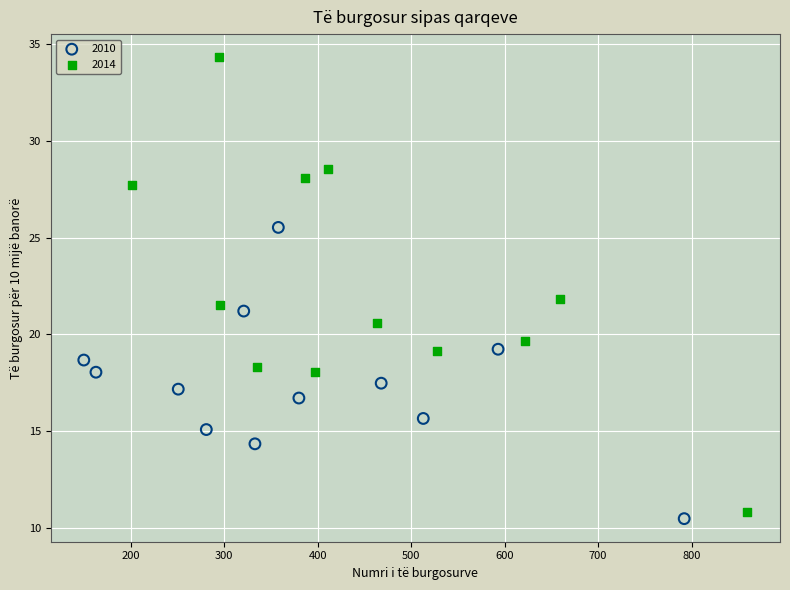

Which series has the widest spread of Y values?

2014